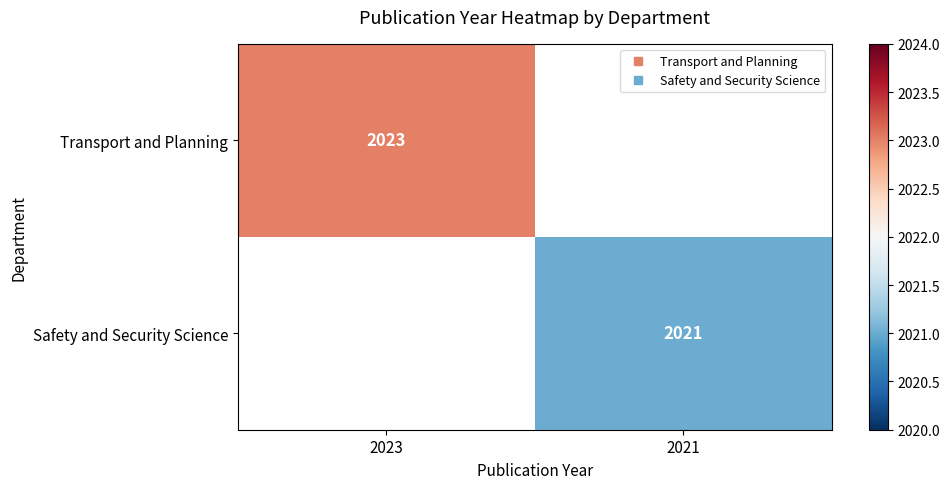

The value of Safety and Security Science at 2021 is 2021.0. True or false?

True